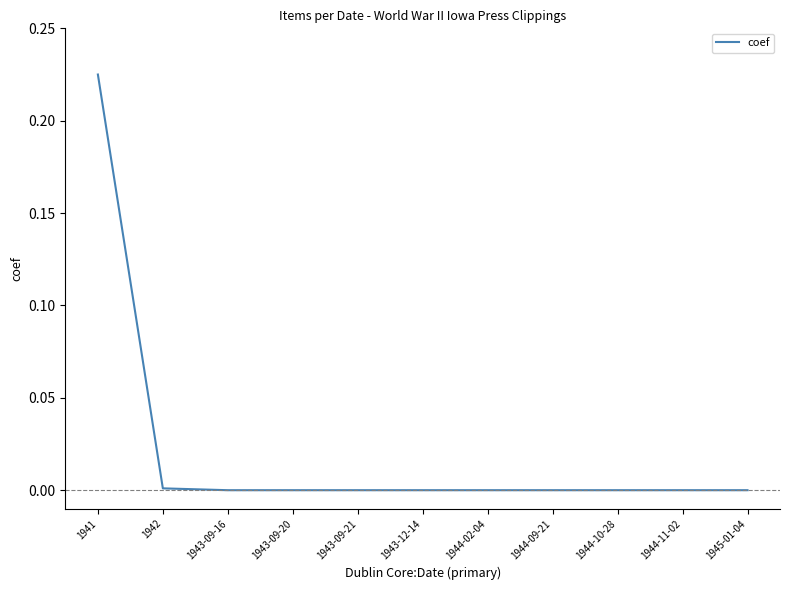

Which category has the highest value across all series?

1941